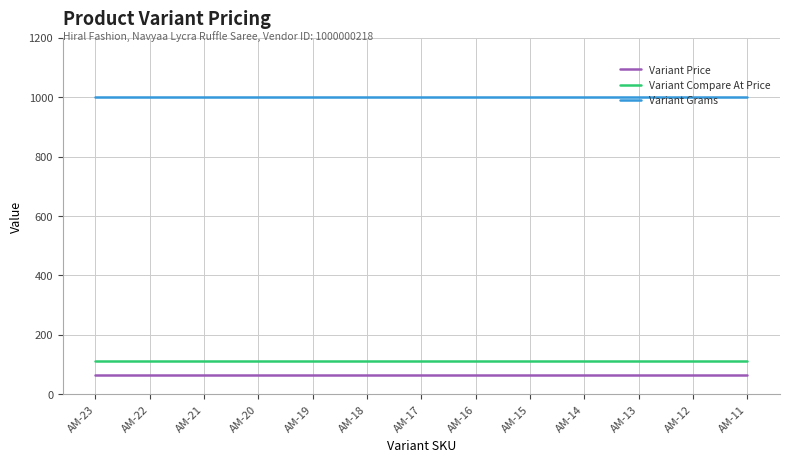

Reading left to right, transcribe all the data shown in this chart.

Variant Price: AM-23=63	AM-22=63	AM-21=63	AM-20=63	AM-19=63	AM-18=63	AM-17=63	AM-16=63	AM-15=63	AM-14=63	AM-13=63	AM-12=63	AM-11=63
Variant Compare At Price: AM-23=110	AM-22=110	AM-21=110	AM-20=110	AM-19=110	AM-18=110	AM-17=110	AM-16=110	AM-15=110	AM-14=110	AM-13=110	AM-12=110	AM-11=110
Variant Grams: AM-23=1000	AM-22=1000	AM-21=1000	AM-20=1000	AM-19=1000	AM-18=1000	AM-17=1000	AM-16=1000	AM-15=1000	AM-14=1000	AM-13=1000	AM-12=1000	AM-11=1000